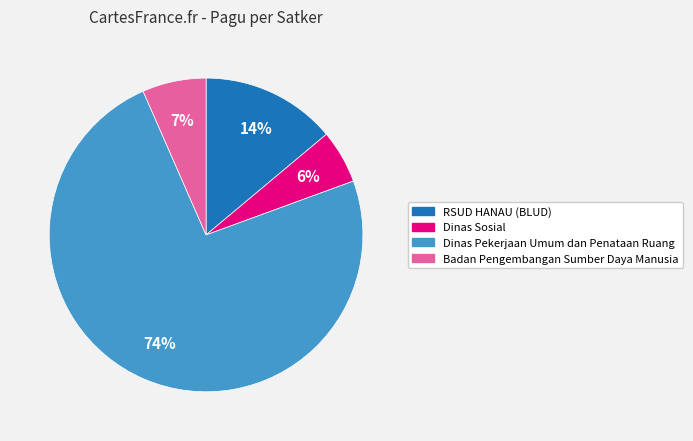

Is there a majority slice in this chart?

Yes